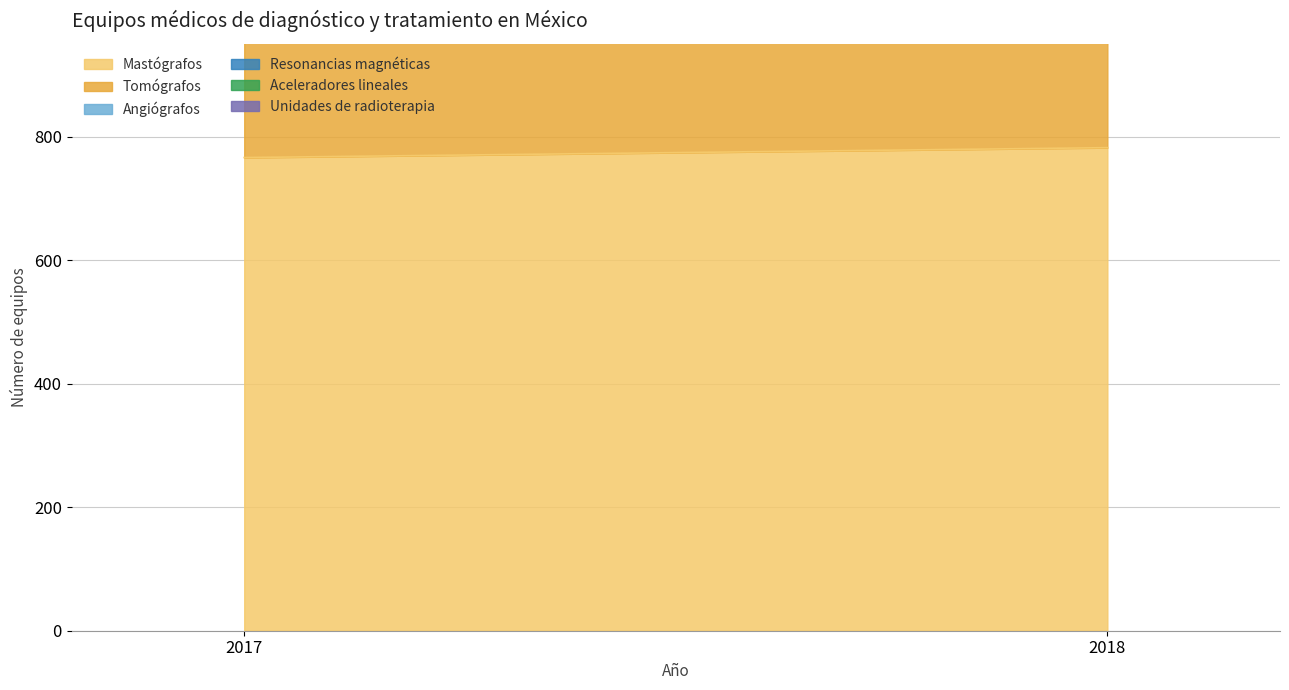

How many lines are shown in the chart?

6